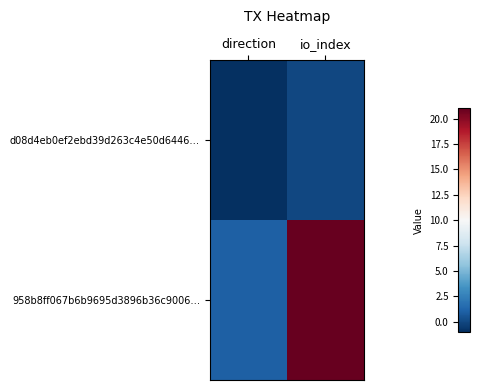

Reading left to right, transcribe all the data shown in this chart.

d08d4eb0ef2ebd39d263c4e50d6446…: direction=-1	io_index=0
958b8ff067b6b9695d3896b36c9006…: direction=1	io_index=21